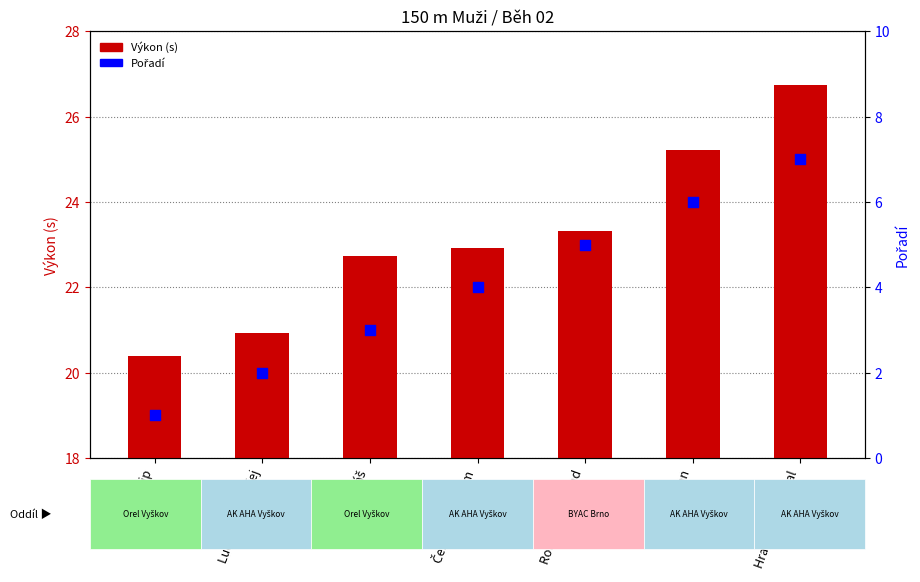

Which series has the widest spread of Y values?

Výkon (s)